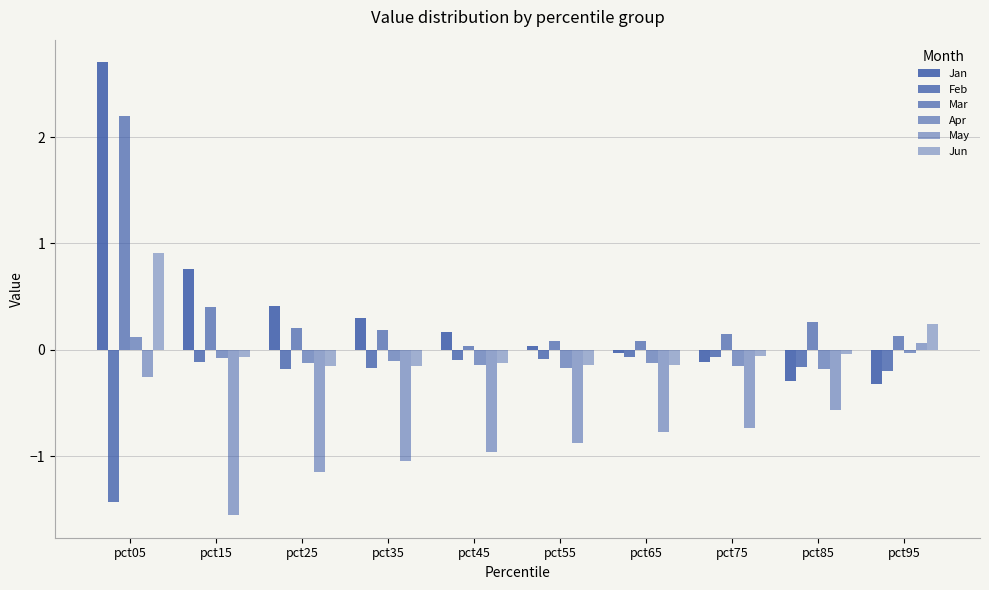

At which label does Apr reach its peak?

pct05